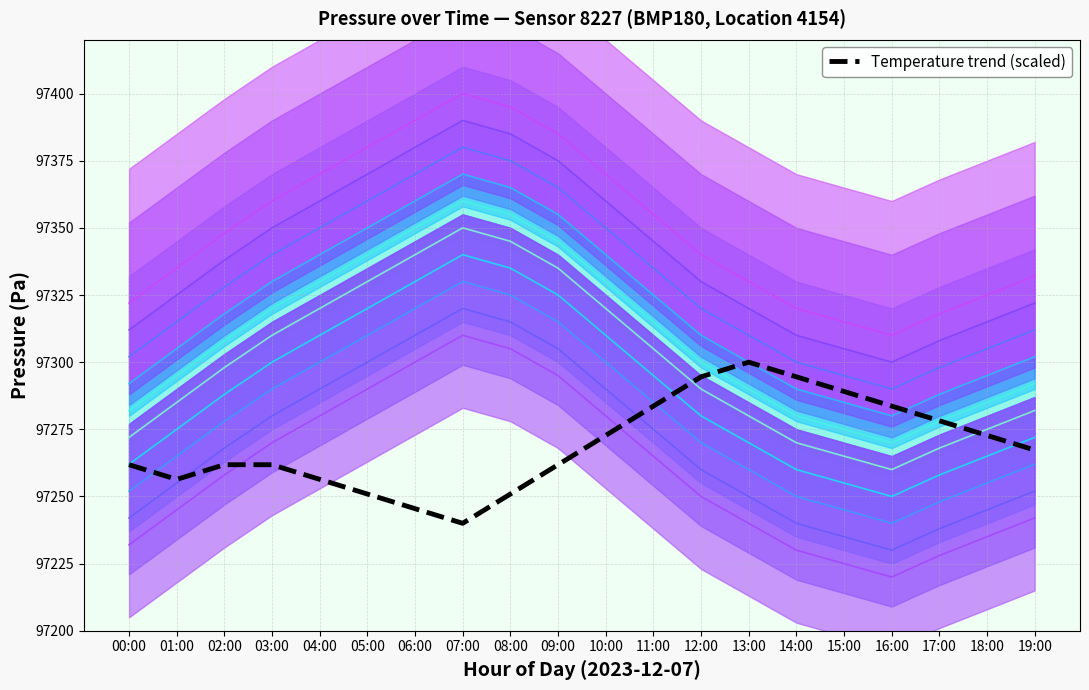

What is the average value?

97269.2